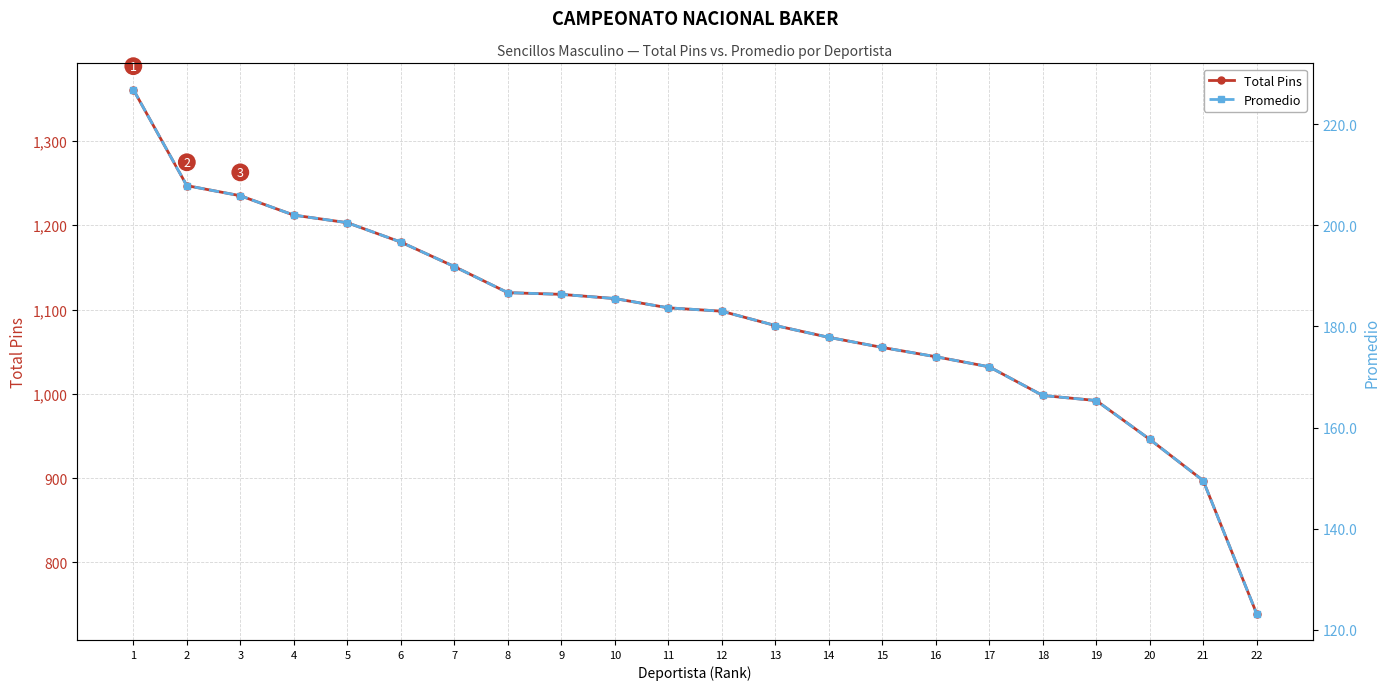

True or false: Total Pins has more than 0 points higher than both neighbors.

False